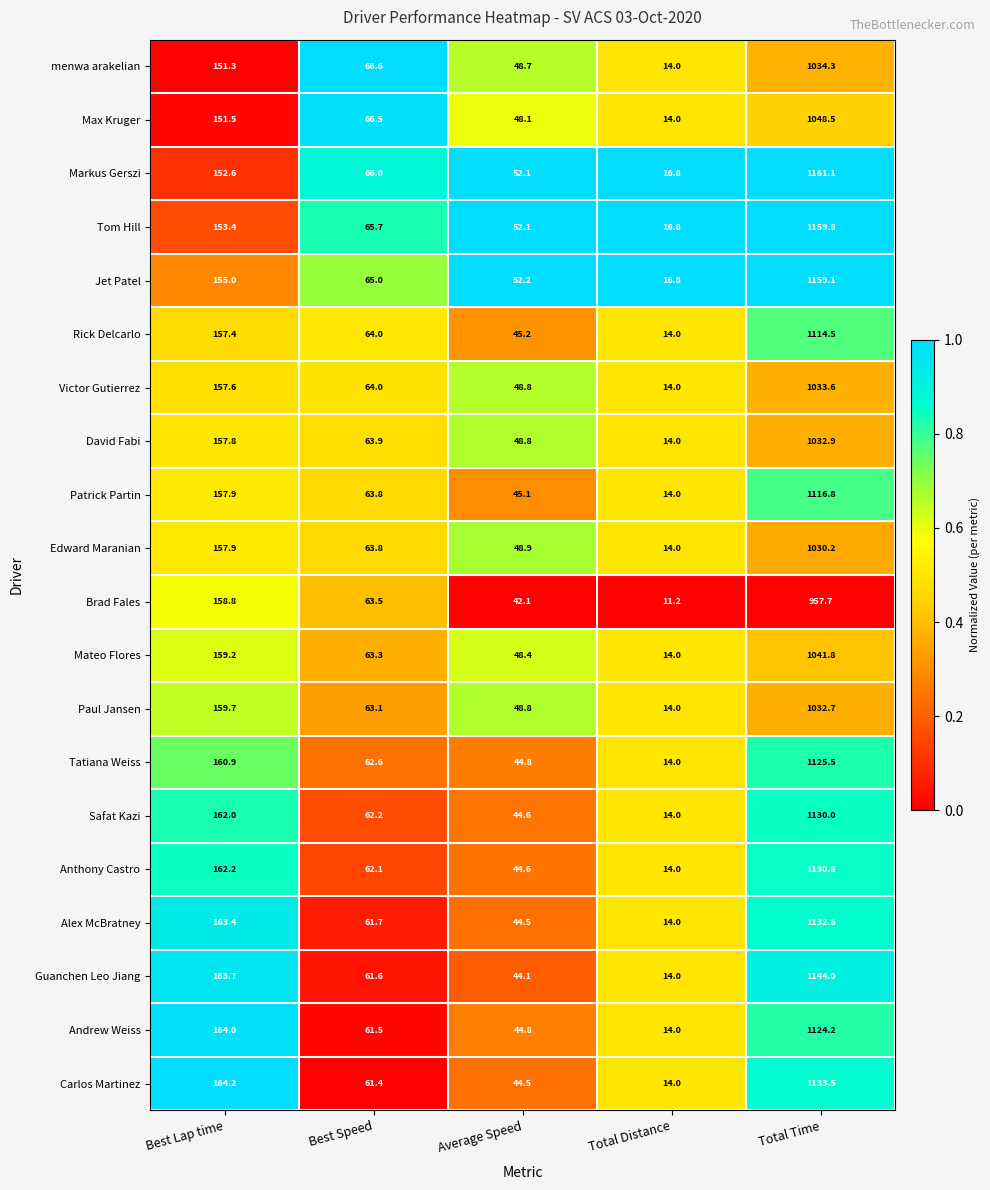

What is the difference between the maximum and minimum values in the Victor Gutierrez series?

1019.6